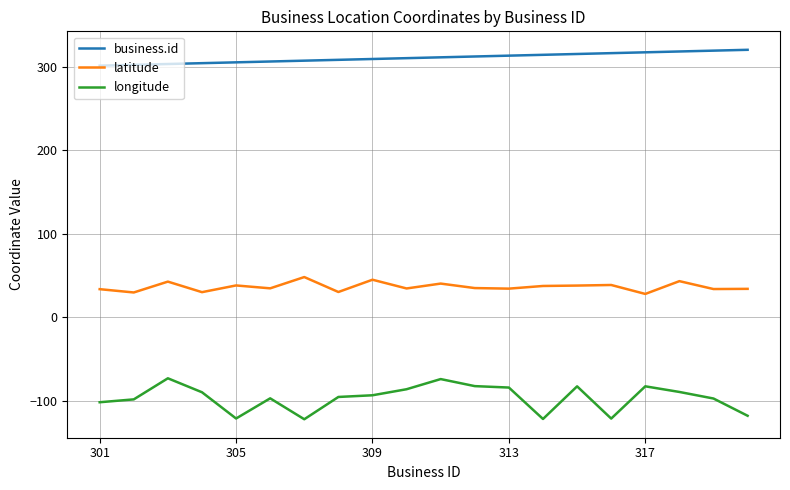

In longitude, how many points are lower than both neighbors (excluding endpoints)?

4